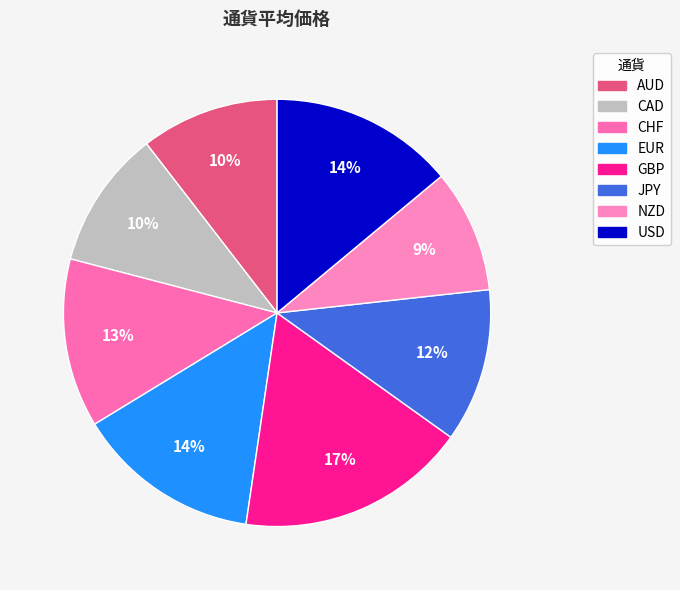

How many segments does this pie chart have?

8